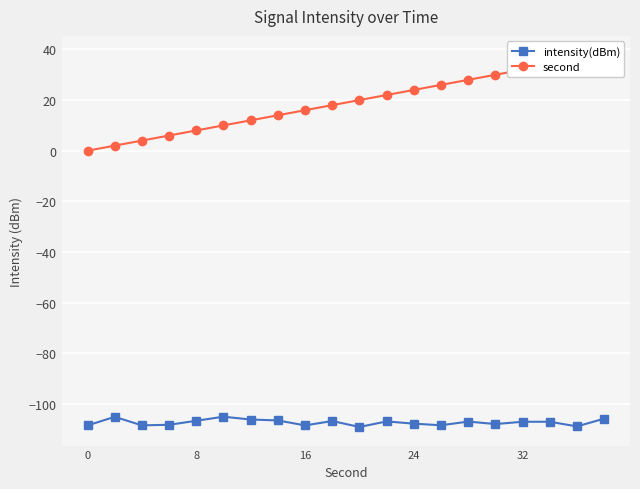

What is the difference between the second highest and minimum values in the intensity(dBm) series?

4.0